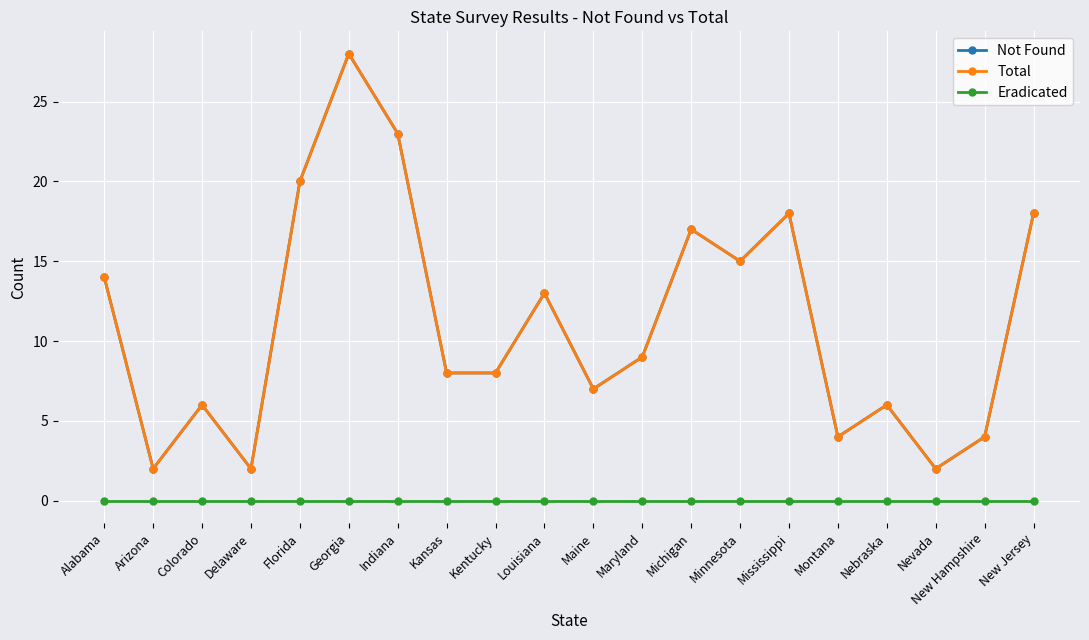

Which series has the largest total across all categories?

Not Found